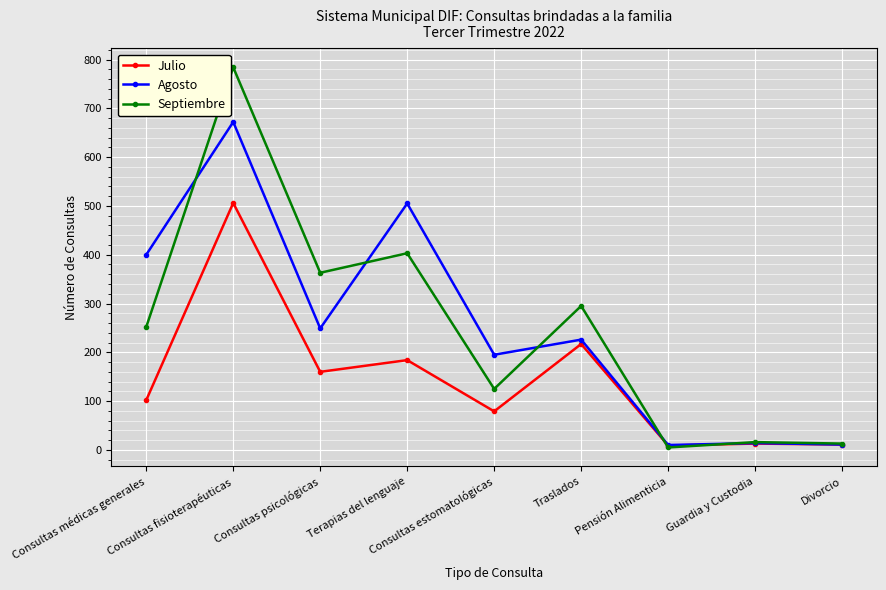

How many distinct data groups are displayed?

3